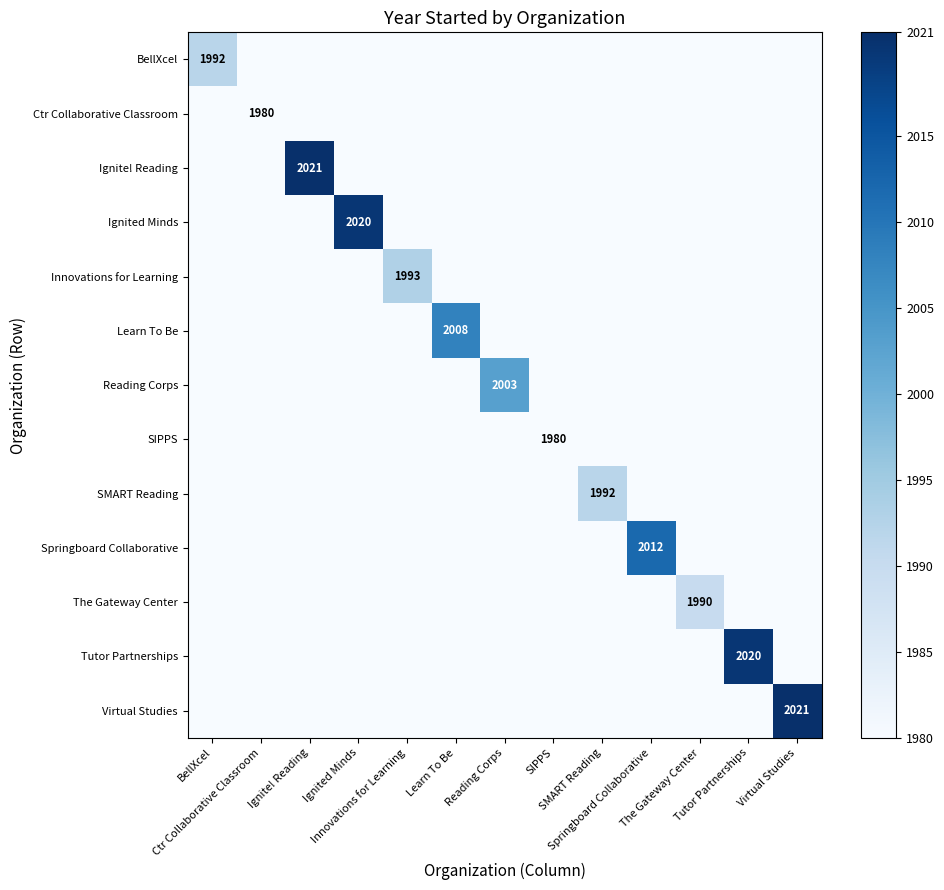

What is the total value across all series at BellXcel?

1992